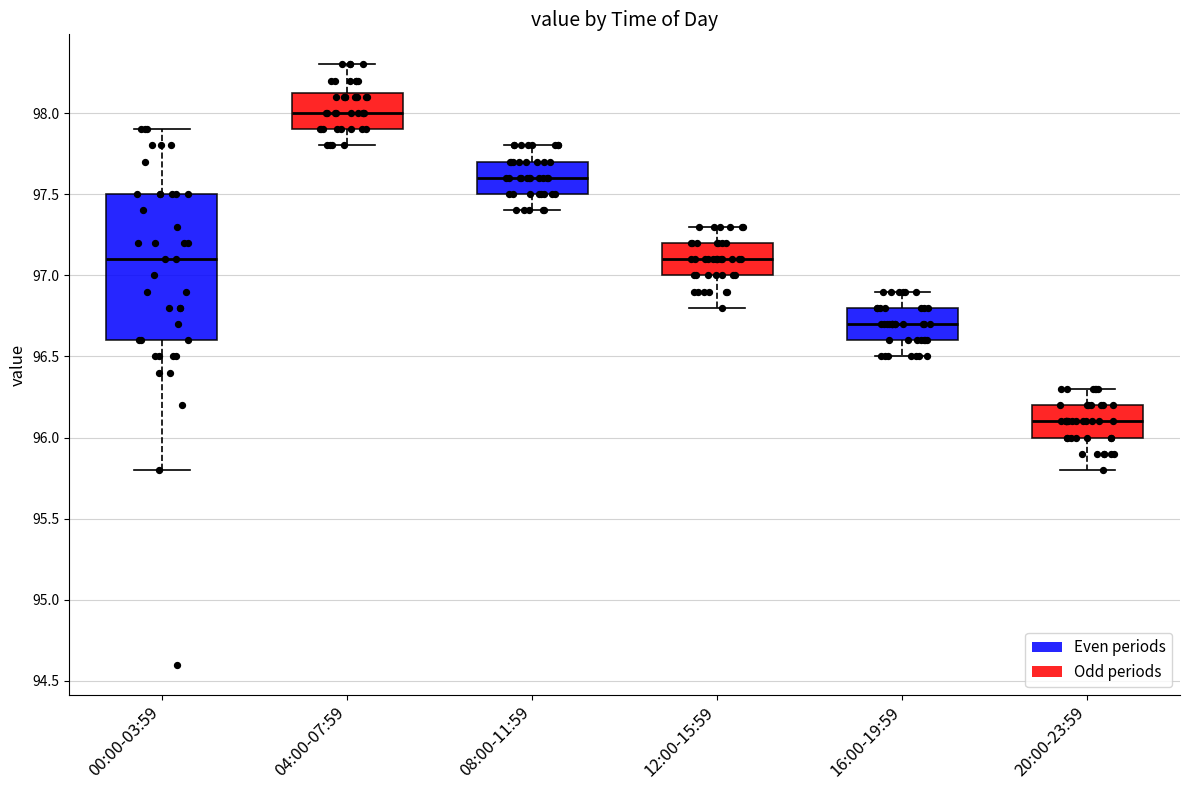

Reading left to right, transcribe this box plot: for each box, give where its median line is, the range the box spans, and where its two whiskers end, as read against the y-axis. The values are not printed on the chart, so give them approximately, as read against the axis.

00:00-03:59: median 97.10, box 96.60 to 97.50, whiskers 95.80 to 97.90
04:00-07:59: median 98.00, box 97.90 to 98.15, whiskers 97.80 to 98.30
08:00-11:59: median 97.60, box 97.50 to 97.70, whiskers 97.40 to 97.80
12:00-15:59: median 97.10, box 97.00 to 97.20, whiskers 96.80 to 97.30
16:00-19:59: median 96.70, box 96.60 to 96.80, whiskers 96.50 to 96.90
20:00-23:59: median 96.10, box 96.00 to 96.20, whiskers 95.80 to 96.30